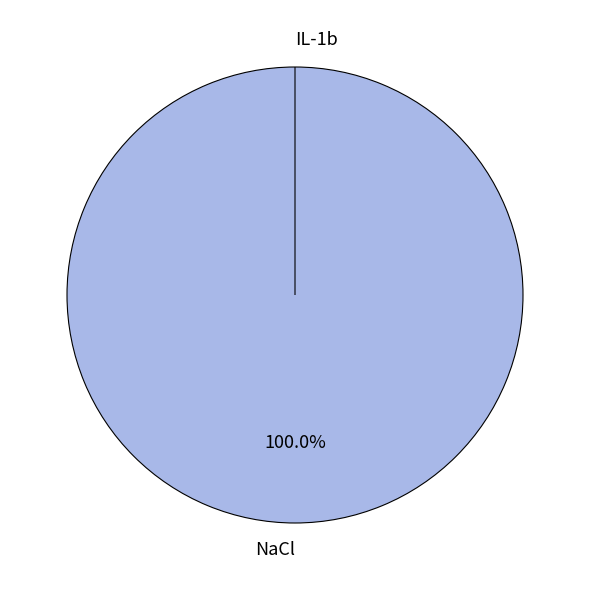

Rank the categories by value from highest to lowest.

NaCl, IL-1b